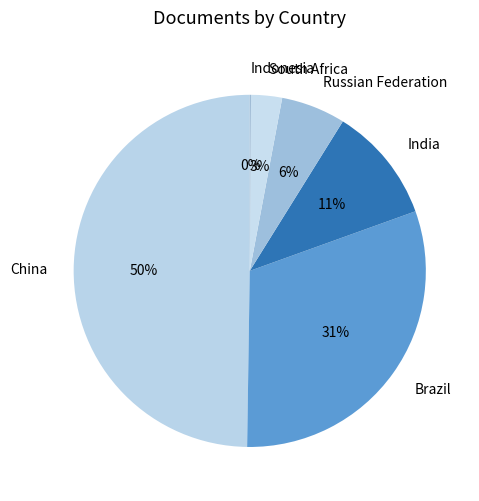

Which category has the biggest portion of the pie?

China